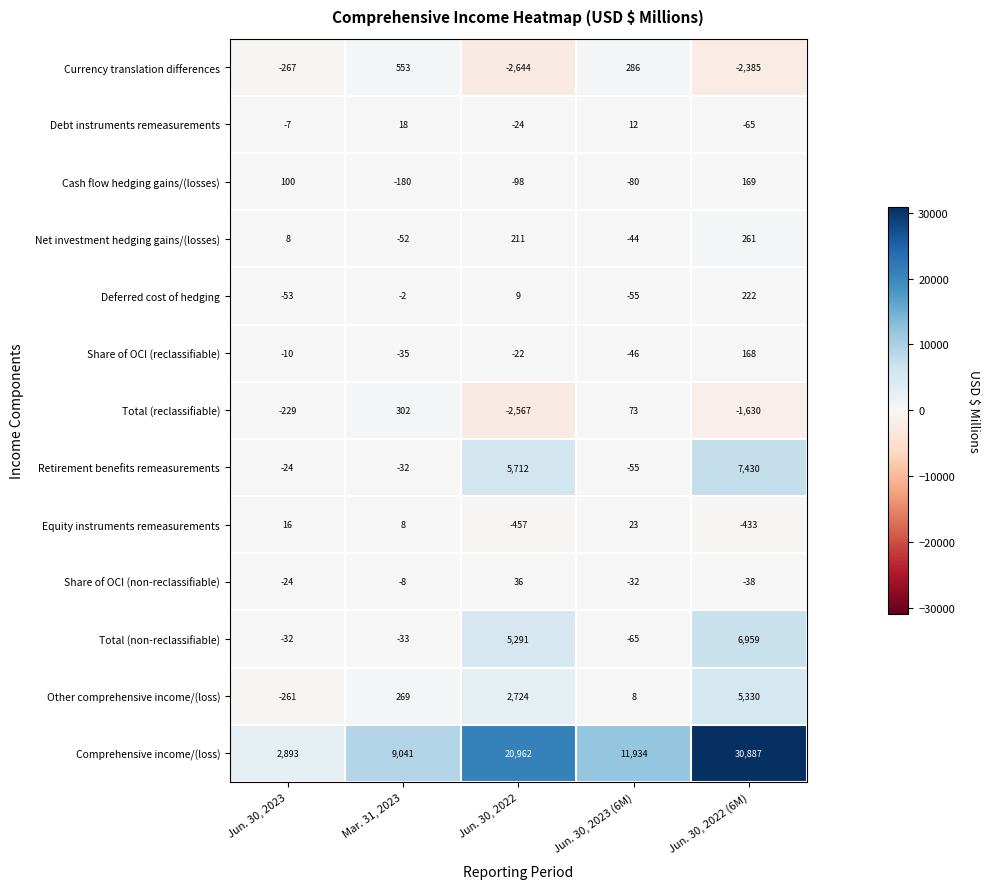

Is the value of Comprehensive income/(loss) at Mar. 31, 2023 greater than the value of Debt instruments remeasurements at Jun. 30, 2023?

Yes